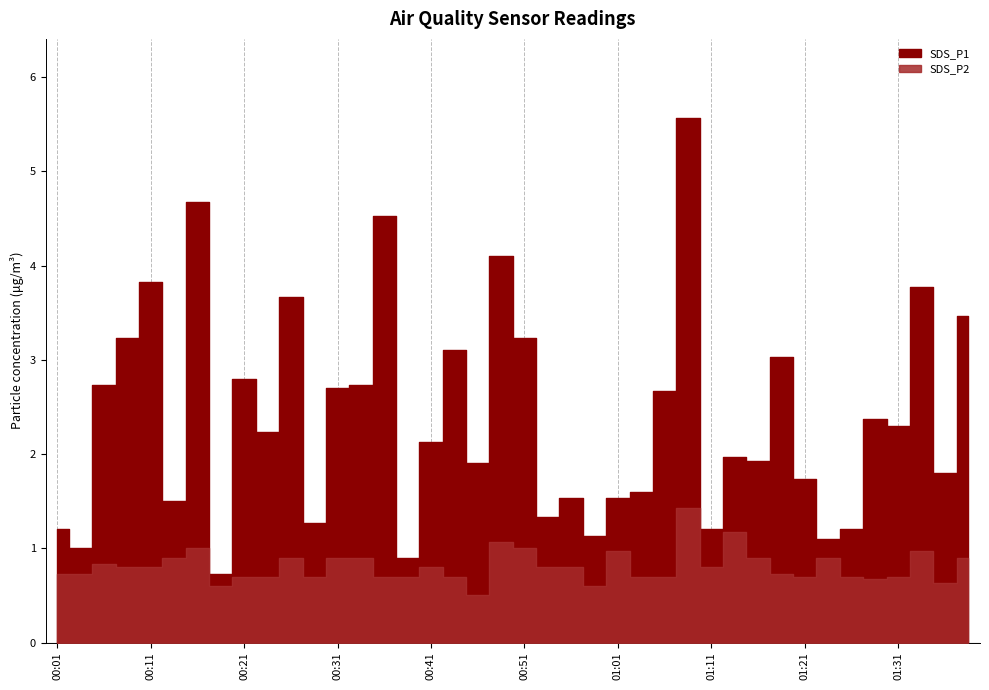

At 00:49, list the series in order from smallest to largest.

SDS_P2, SDS_P1